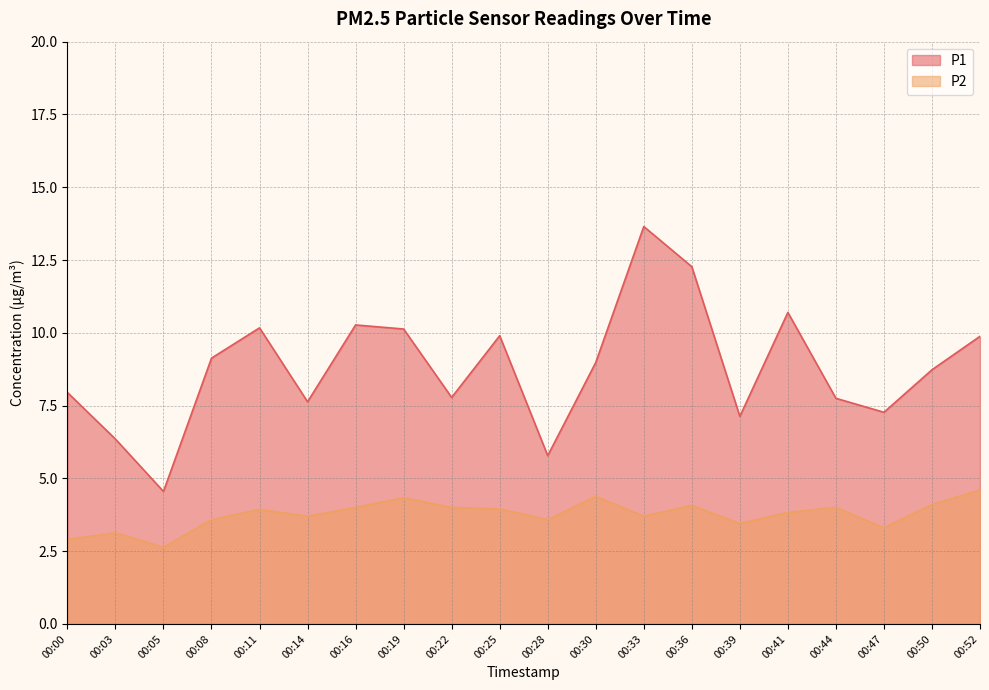

True or false: P1 and P2 intersect in this chart.

False